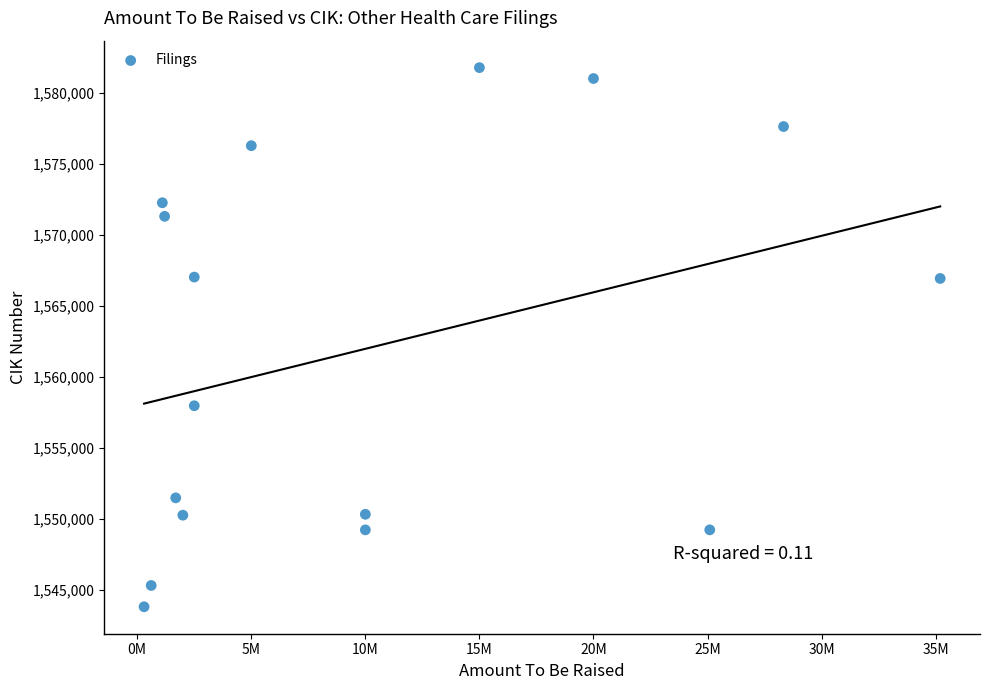

What is the range of X values (max minus min)?

34900000.0